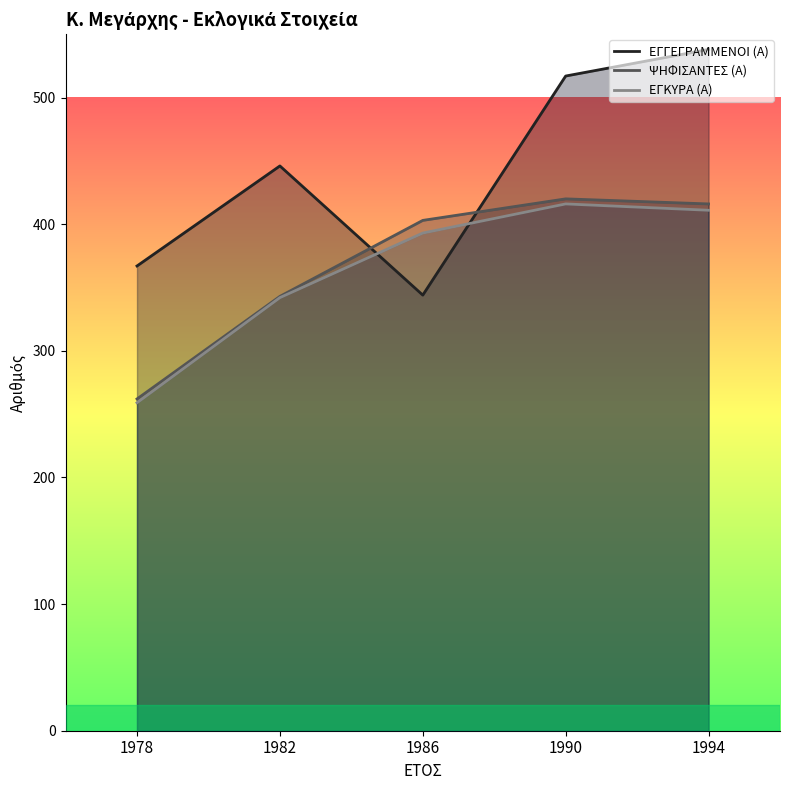

List the series in order of their peak value, lowest first.

ΕΓΚΥΡΑ (Α), ΨΗΦΙΣΑΝΤΕΣ (Α), ΕΓΓΕΓΡΑΜΜΕΝΟΙ (Α)